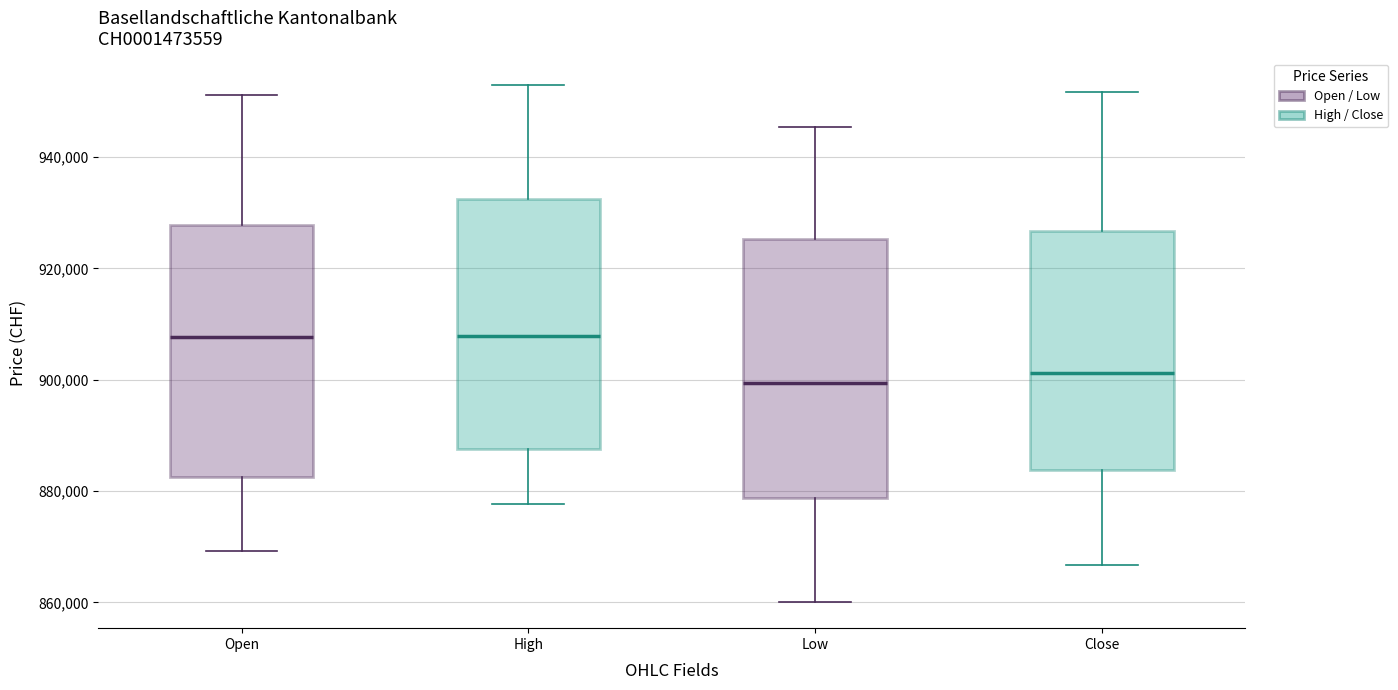

Reading left to right, read every box against the y-axis: the position of its median line, the range the box covers, and the ends of its whiskers. The values are not printed on the chart, so give them approximately, as read against the axis.

Open: median 908000, box 882000 to 928000, whiskers 870000 to 952000
High: median 908000, box 888000 to 932000, whiskers 878000 to 954000
Low: median 900000, box 878000 to 926000, whiskers 860000 to 946000
Close: median 902000, box 884000 to 926000, whiskers 866000 to 952000